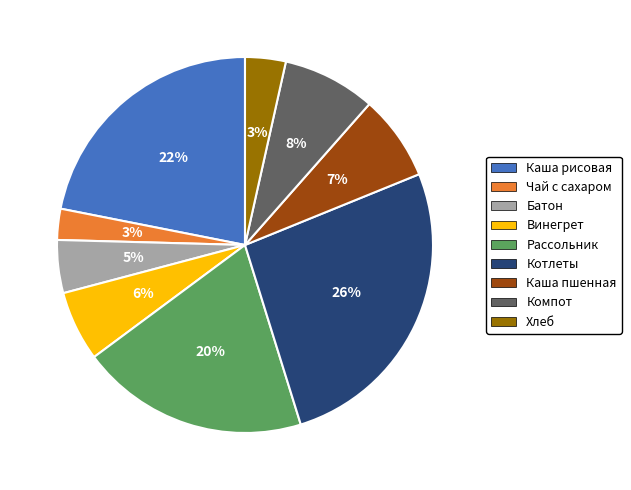

How many segments does this pie chart have?

9